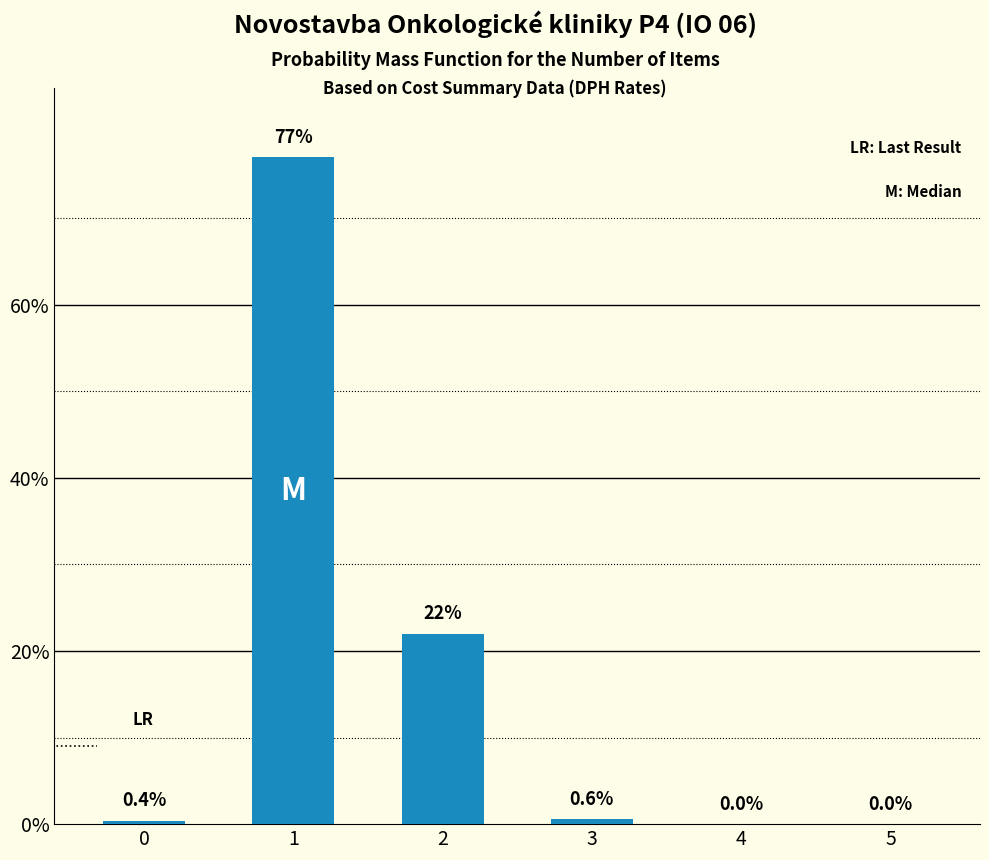

What is the sum of all values?

100.0